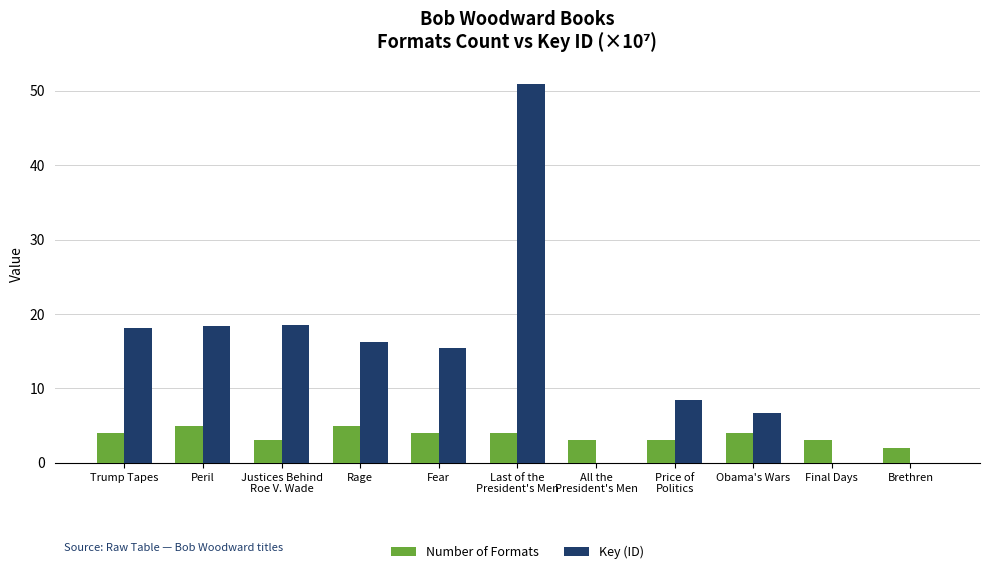

What is the sum of the Number of Formats values at Fear and Brethren?

6.0